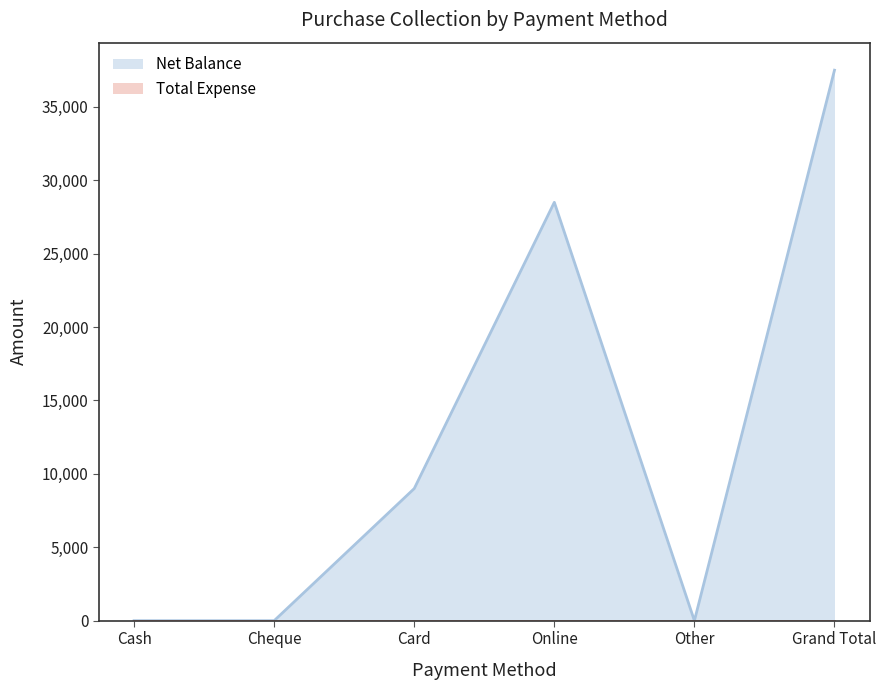

Rank the categories by value from highest to lowest.

Grand Total, Online, Card, Cash, Cheque, Other